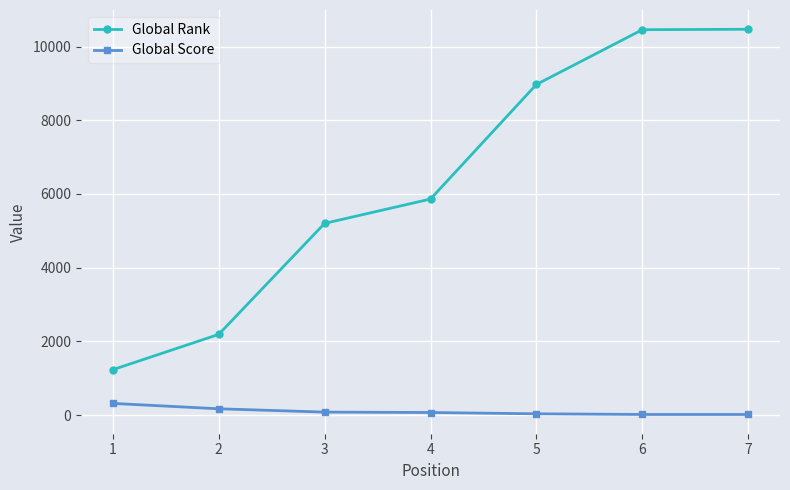

Where does the Global Score series first go above 68?

1